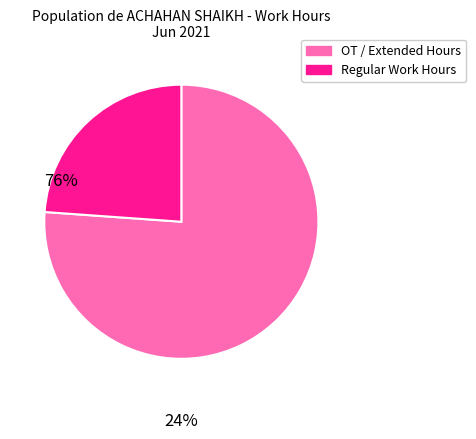

Is there a majority slice in this chart?

Yes